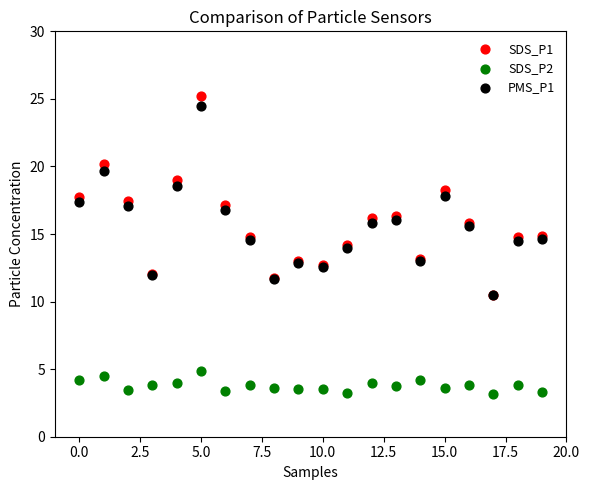

What are all the series names shown in the legend?

SDS_P1, SDS_P2, PMS_P1